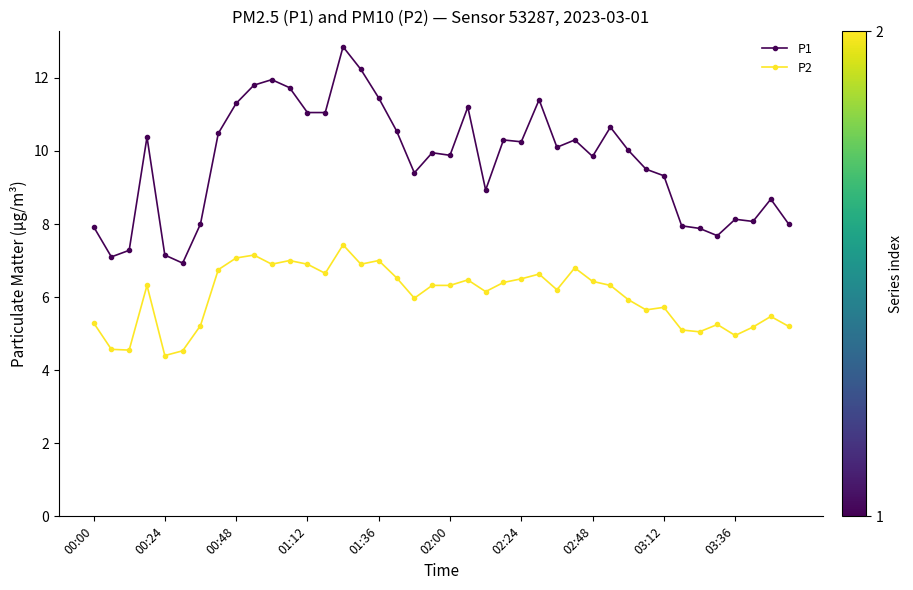

Which series has the largest total across all categories?

P1